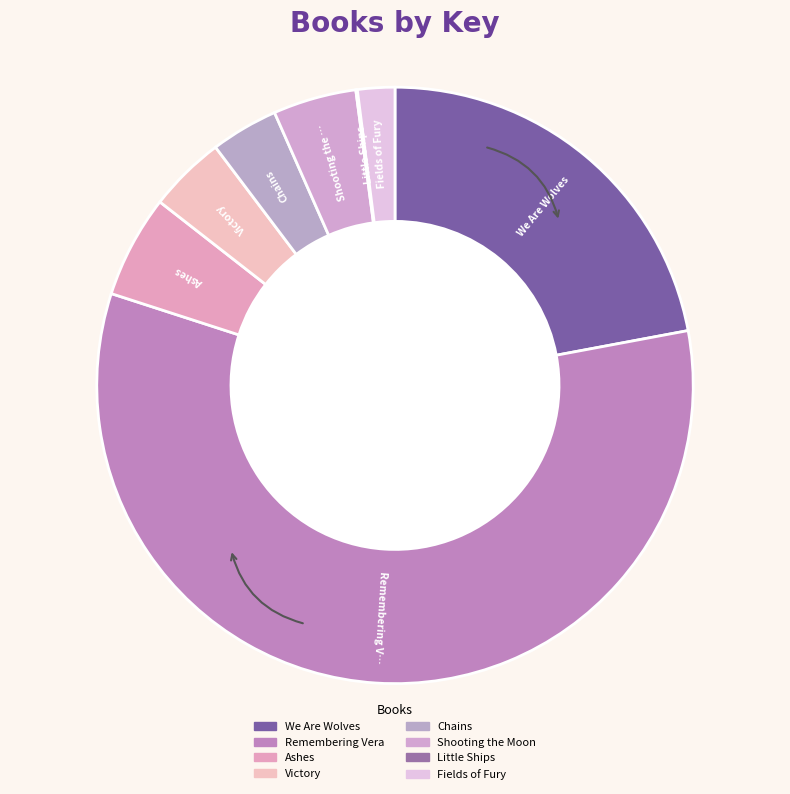

To the nearest percent, what percentage of the pie is Remembering Vera?

58%